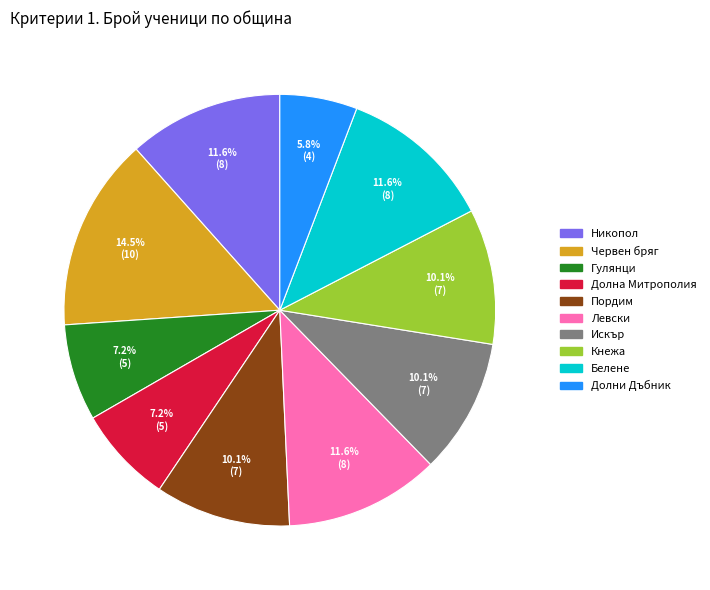

Is there a majority slice in this chart?

No